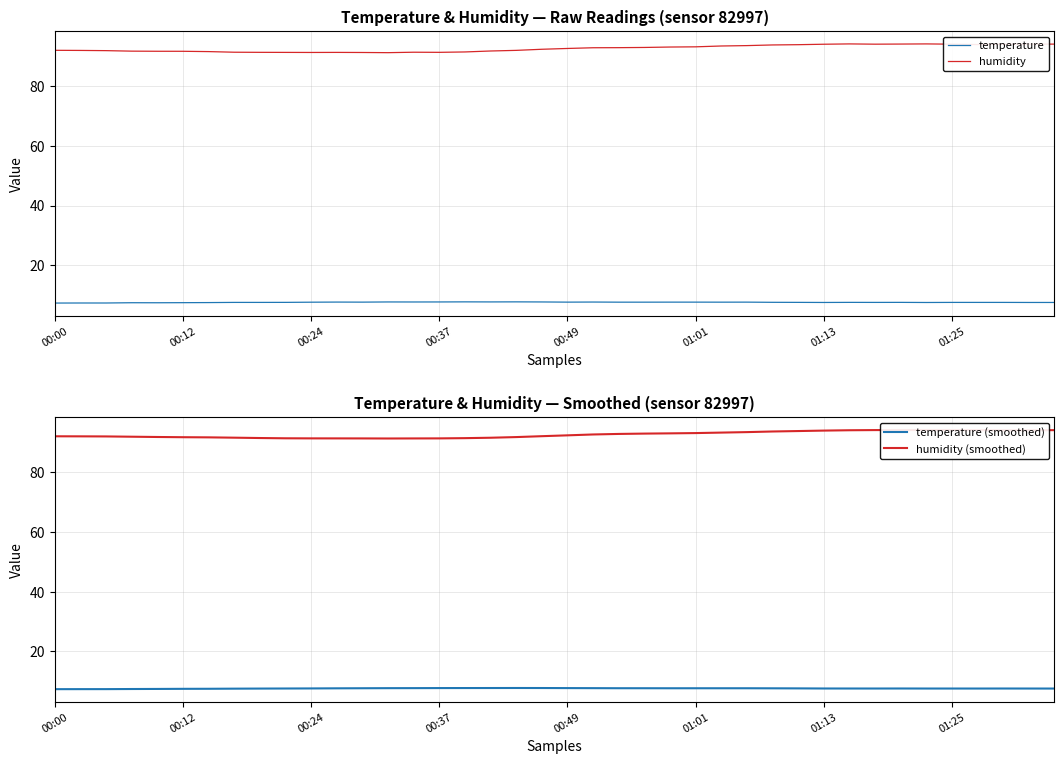

What is the total value across all series at 19?

199.9